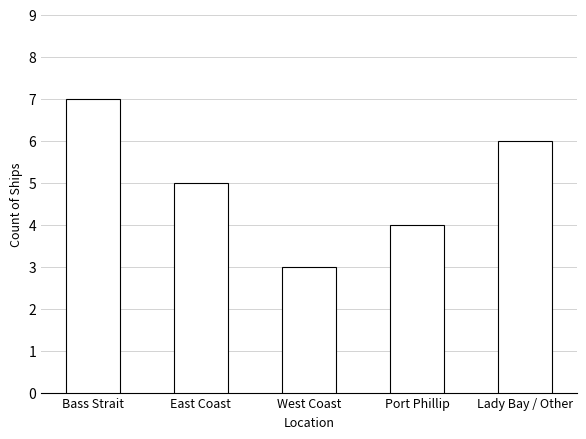

Read the value at East Coast.

5